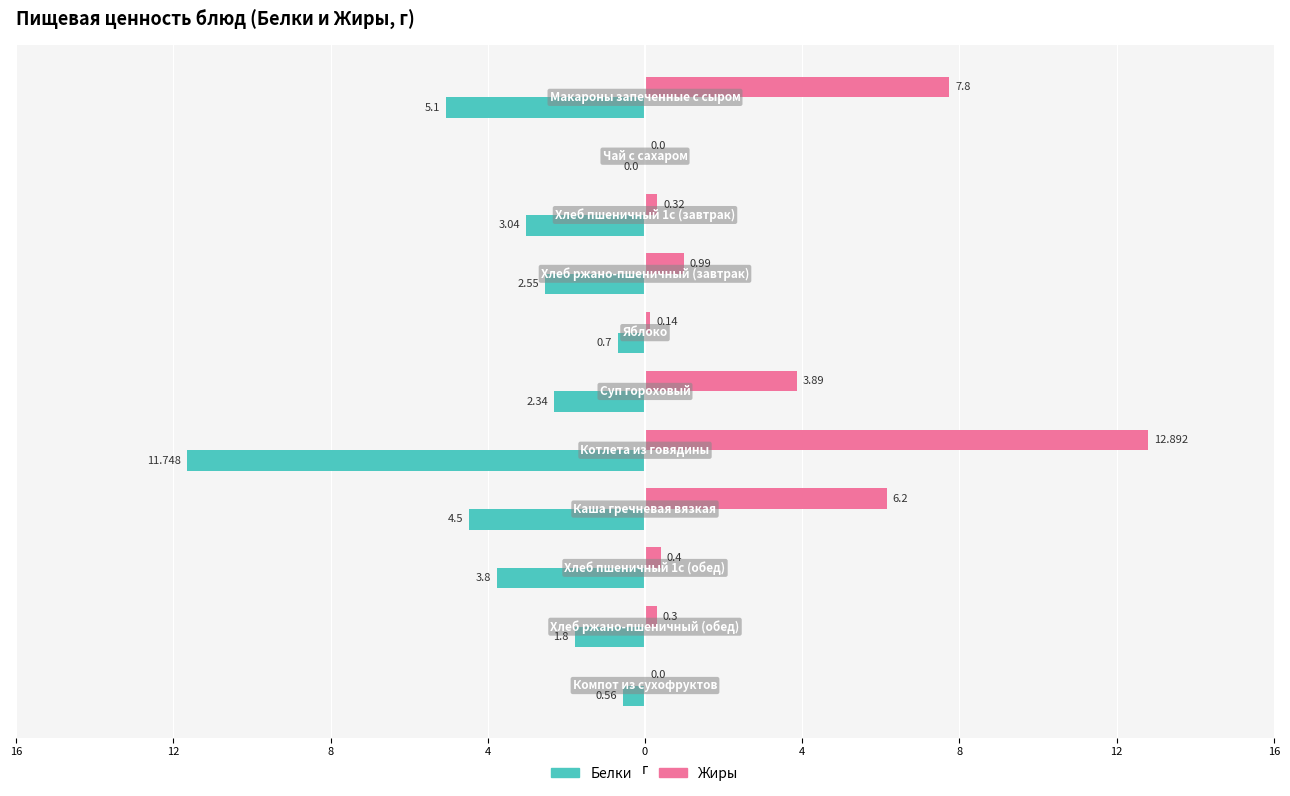

What are all the series names shown in the legend?

Белки, Жиры